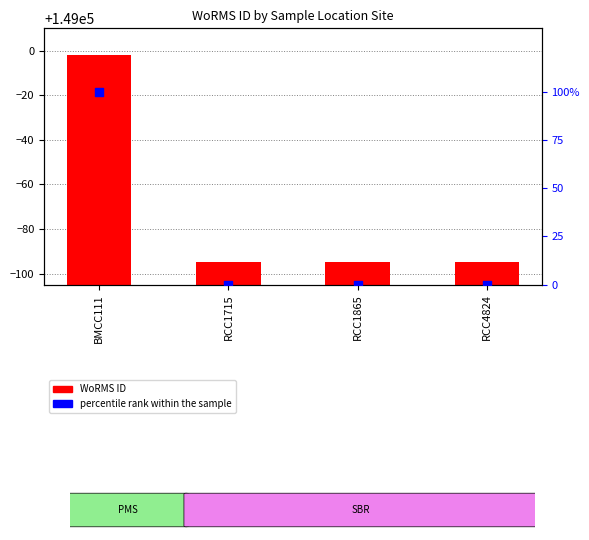

At how many categories does at least one series exceed 36?

1